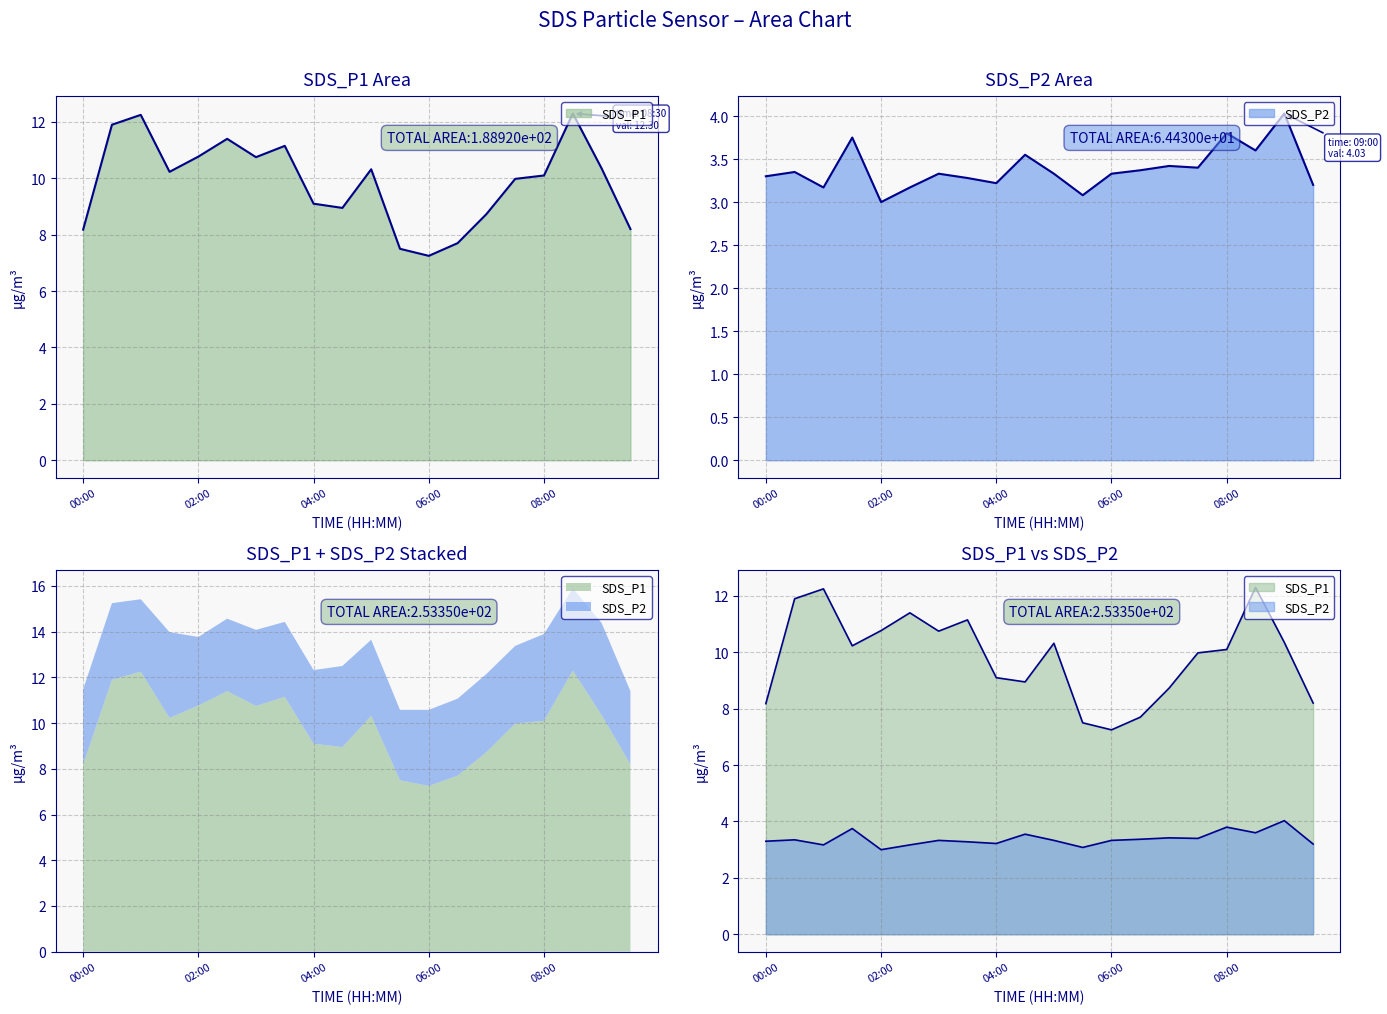

Reading left to right, list all the values displayed in this chart.

SDS_P1: 8.2	11.9	12.2	10.2	10.8	11.4	10.8	11.2	9.1	8.9	10.3	7.5	7.2	7.7	8.7	10.0	10.1	12.3	10.3	8.2
SDS_P2: 3.3	3.4	3.2	3.8	3.0	3.2	3.3	3.3	3.2	3.5	3.3	3.1	3.3	3.4	3.4	3.4	3.8	3.6	4.0	3.2